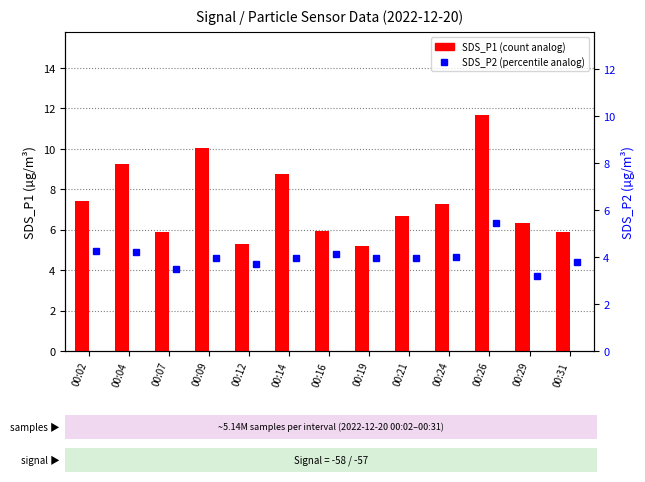

What are all the series names shown in the legend?

SDS_P1, SDS_P2